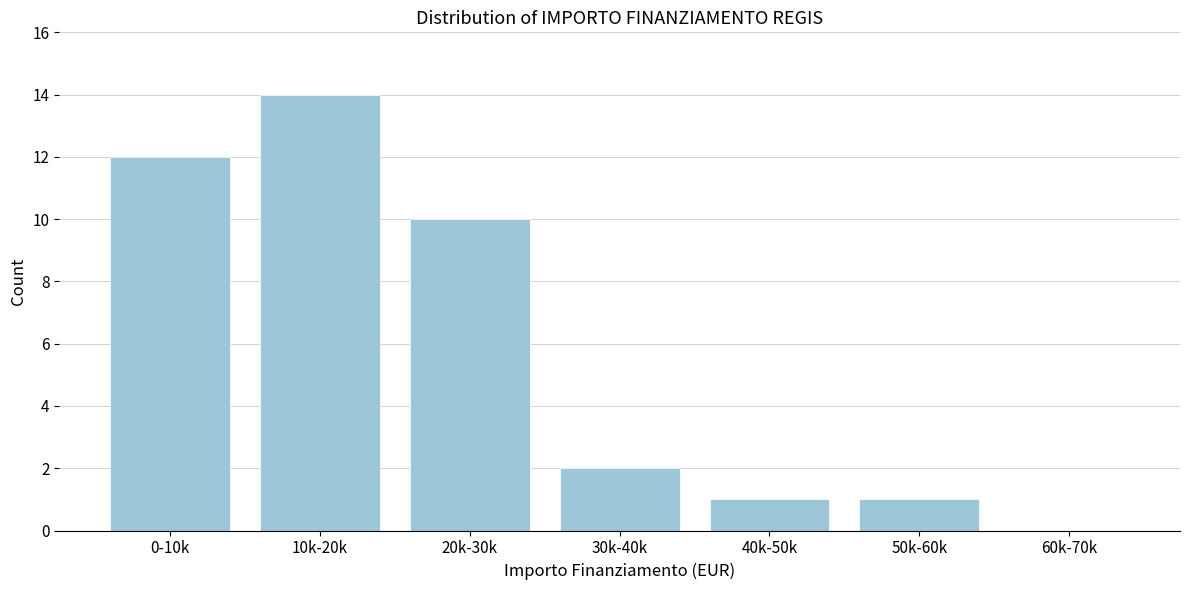

Reading right to left, list all the values displayed in this chart.

60k-70k=0	50k-60k=1	40k-50k=1	30k-40k=2	20k-30k=10	10k-20k=14	0-10k=12